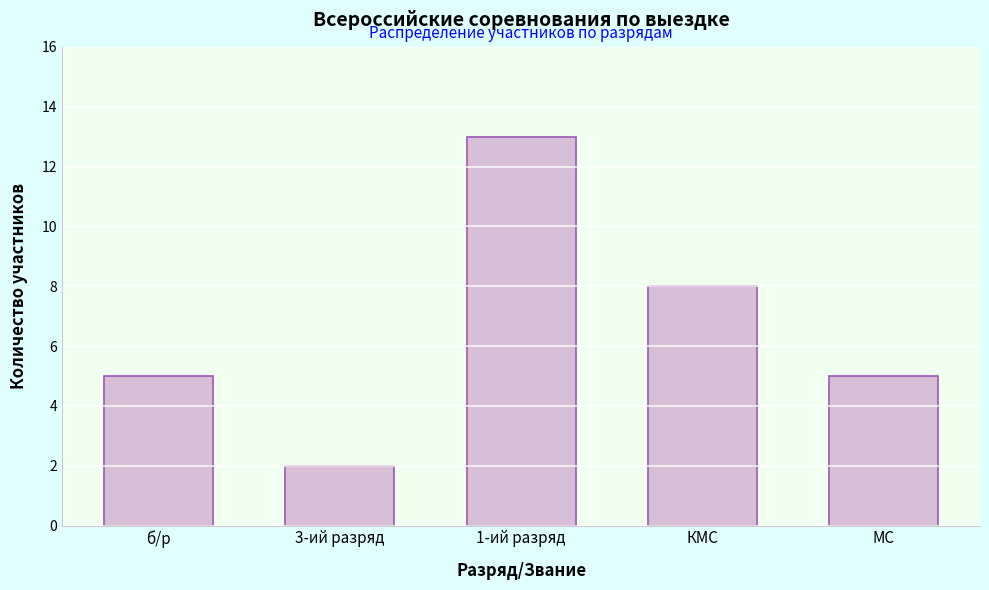

Reading right to left, what are all the values shown in this chart?

5	8	13	2	5